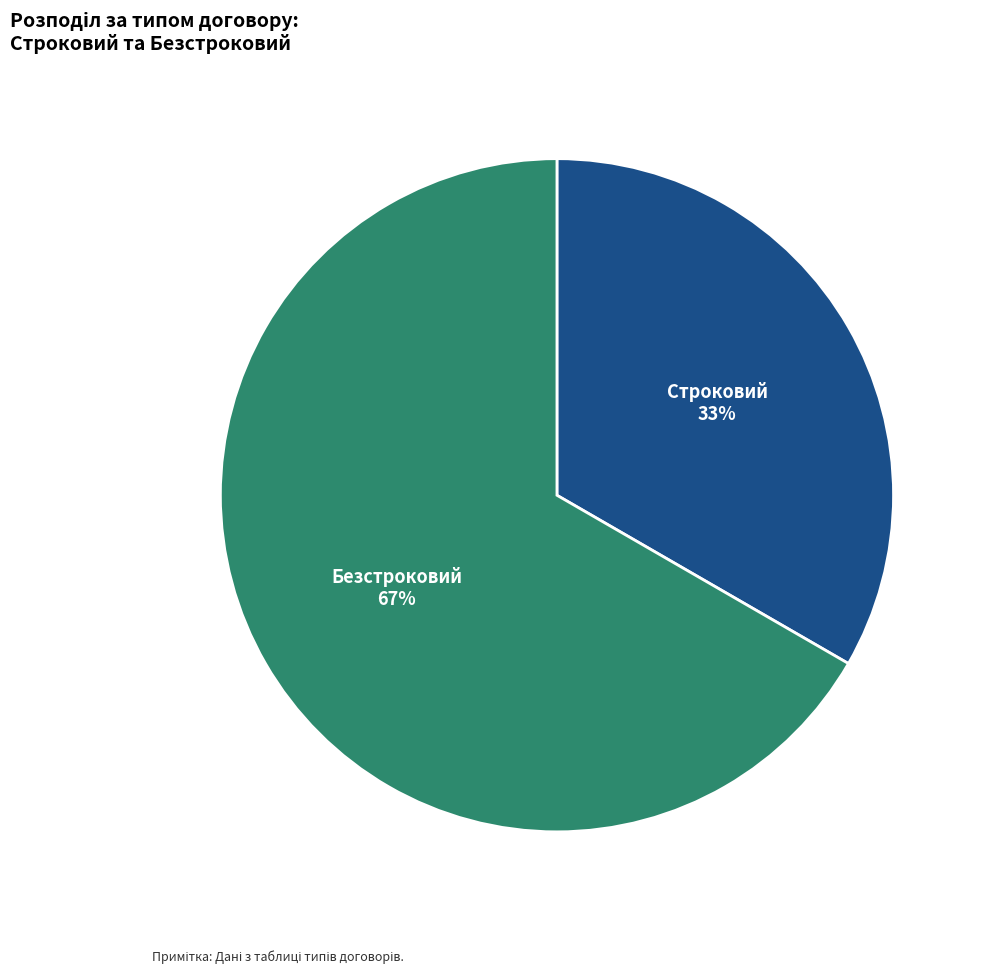

Count the number of slices in the pie.

2